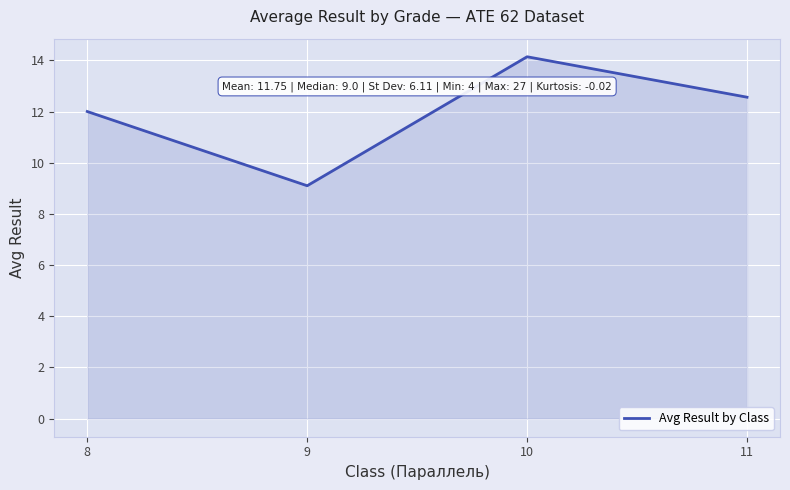

At which category does the data reach its first local valley?

9